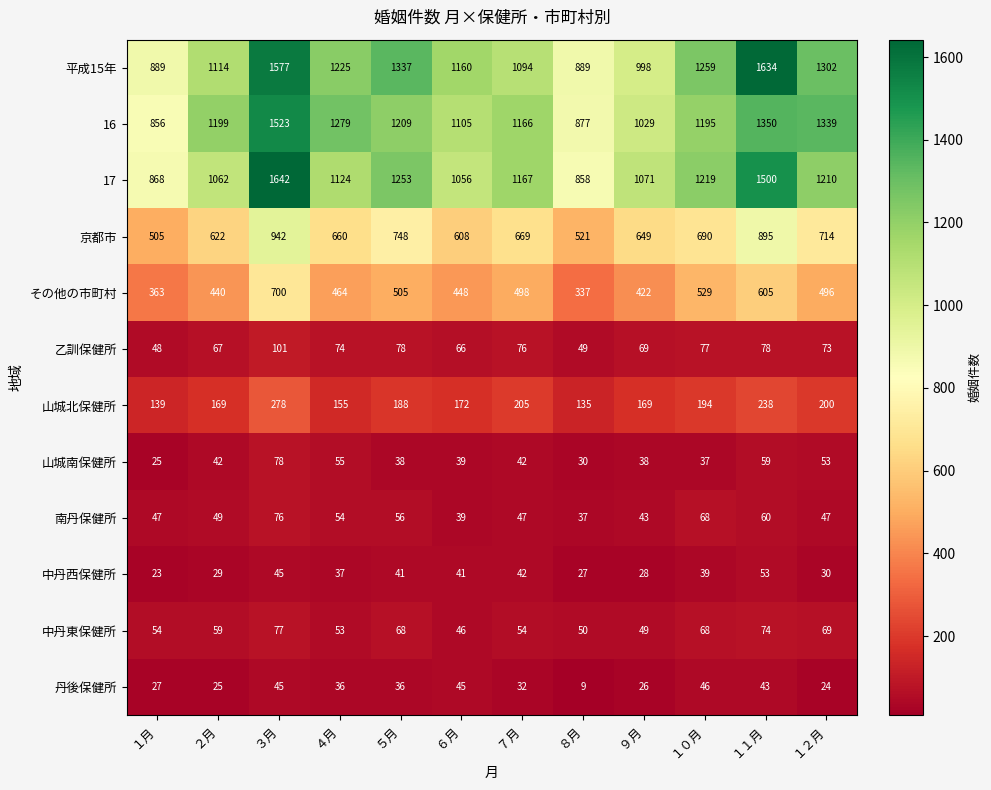

What is the sum of all 山城南保健所 values?

536